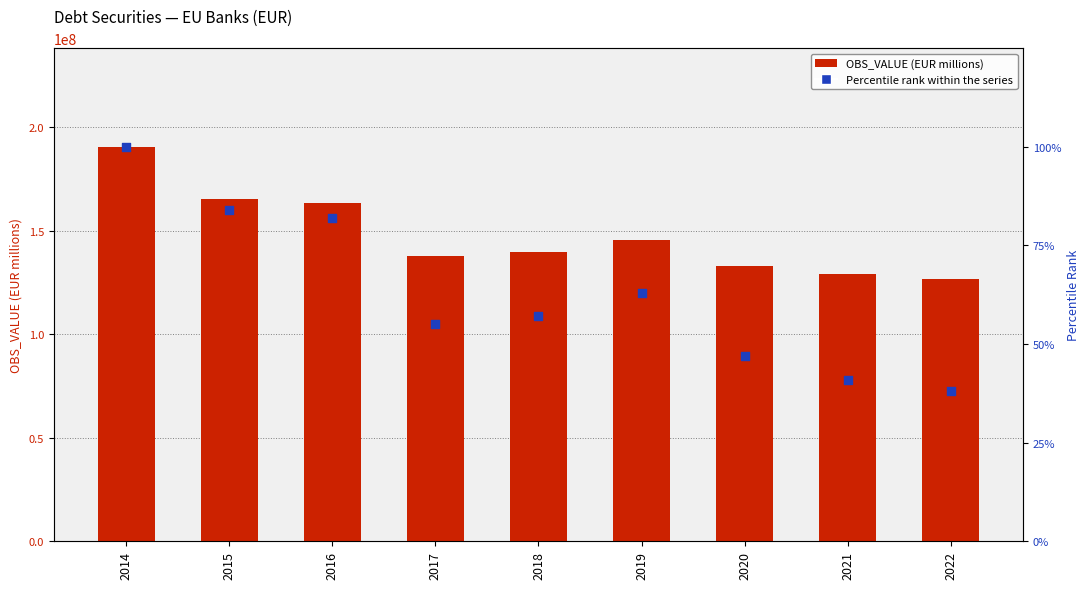

What are all the series names shown in the legend?

OBS_VALUE (EUR millions), Percentile rank within the series